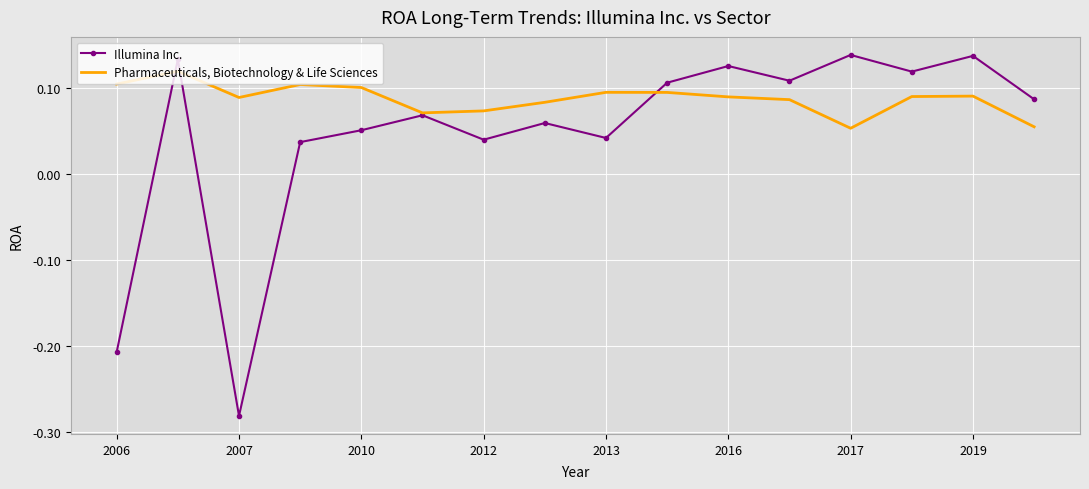

Which series has the widest spread of values?

Illumina Inc.